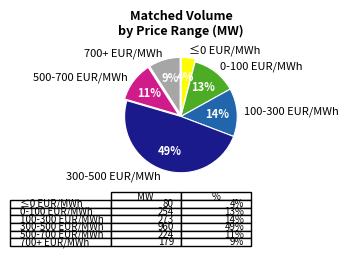

Is the sum of 0-100 EUR/MWh and ≤0 EUR/MWh greater than half?

No